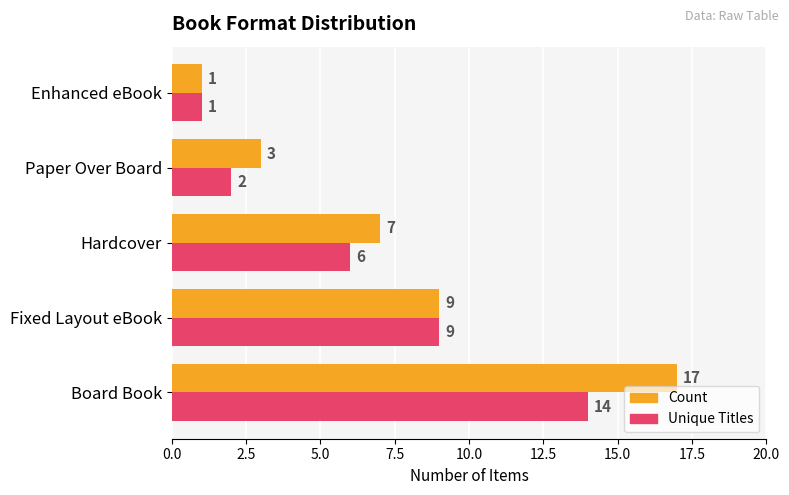

How many distinct data groups are displayed?

2